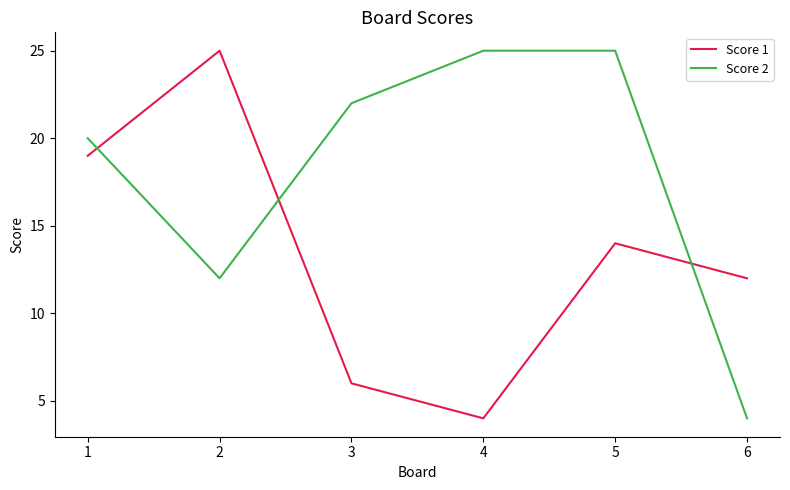

Rank the series by their average value, from lowest to highest.

Score 1, Score 2